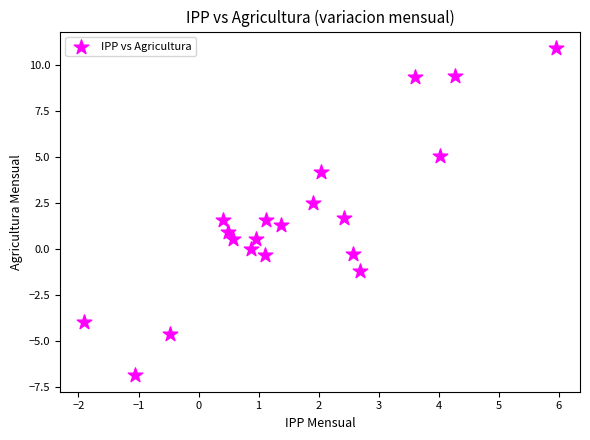

What is the range of Y values (max minus min)?

17.8